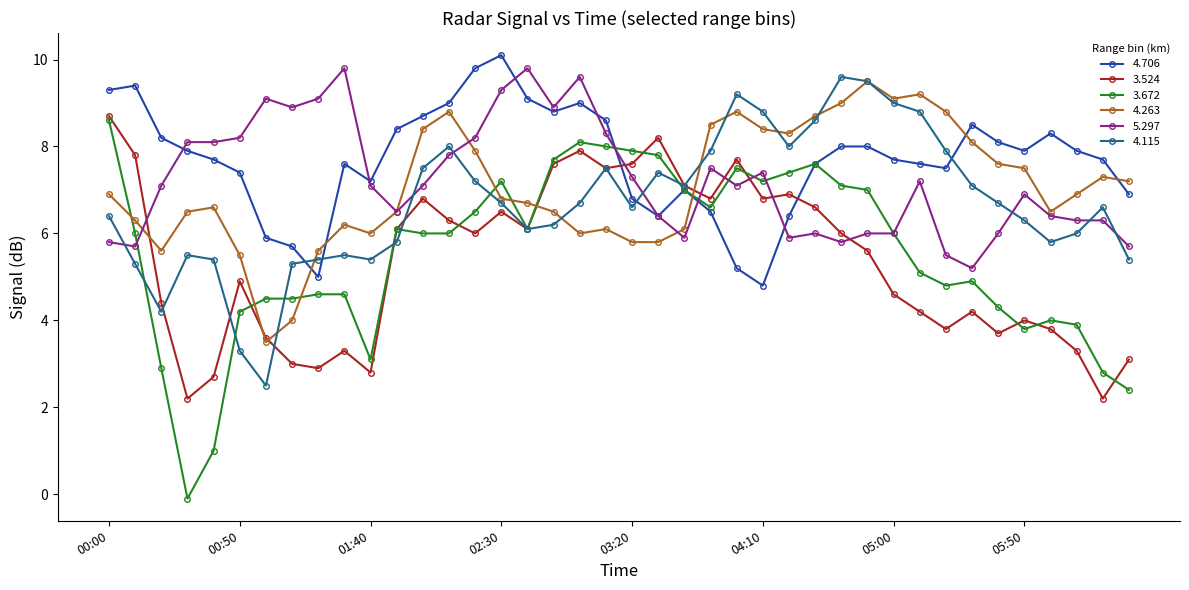

What is the value of the 4.263 point at the 8th from the left?

4.0